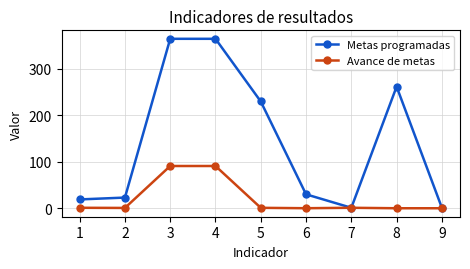

In Metas programadas, how many points are lower than both neighbors (excluding endpoints)?

1